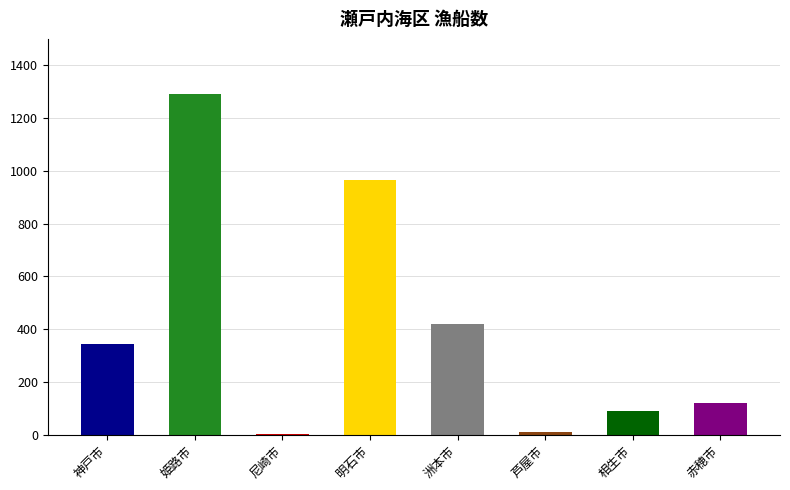

True or false: the data shows 13 at 芦屋市.

False